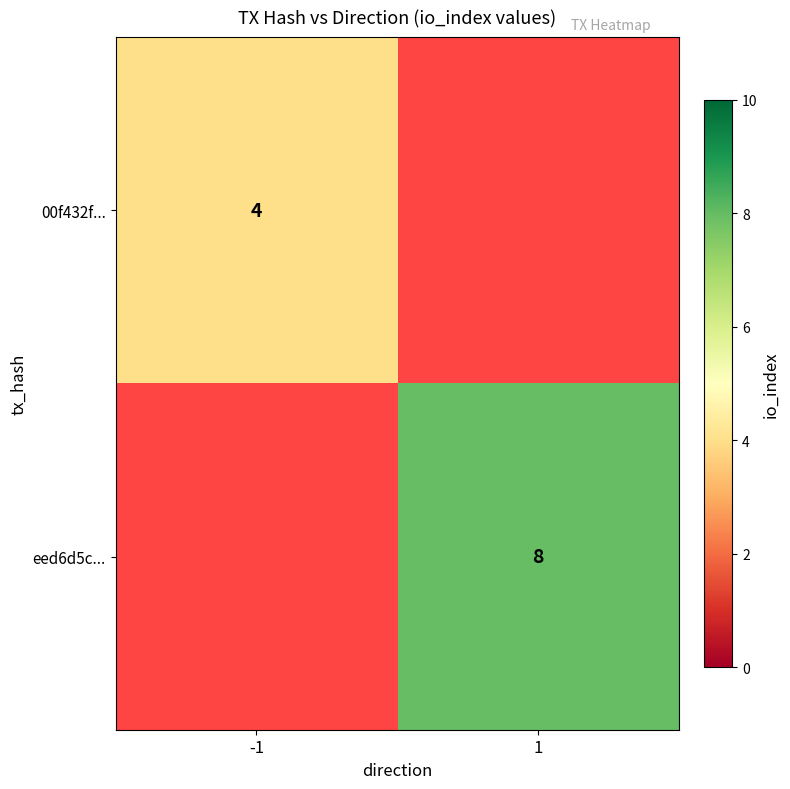

What is the maximum value shown in the chart?

8.0